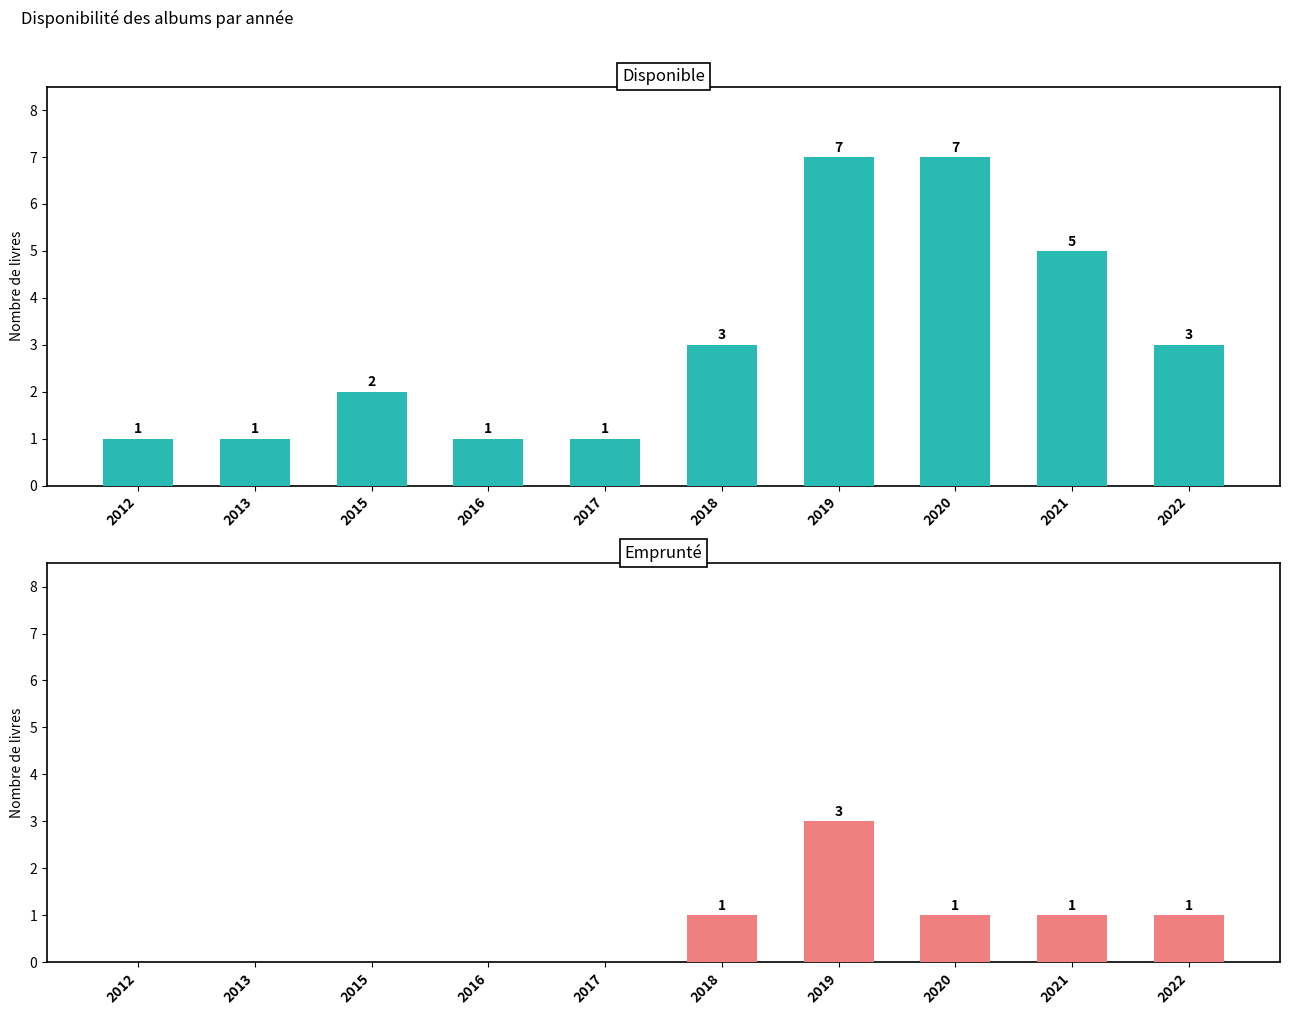

How many bars are there in each group?

2